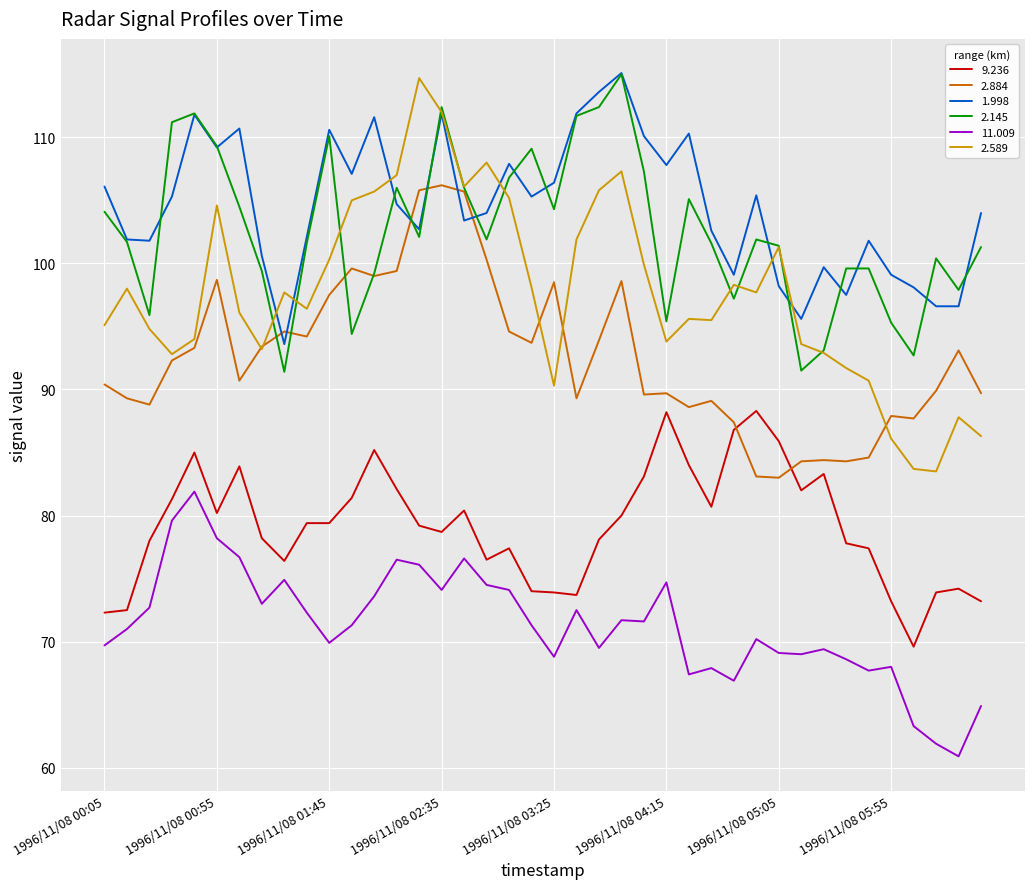

True or false: 9.236 and 2.145 cross at least once.

False